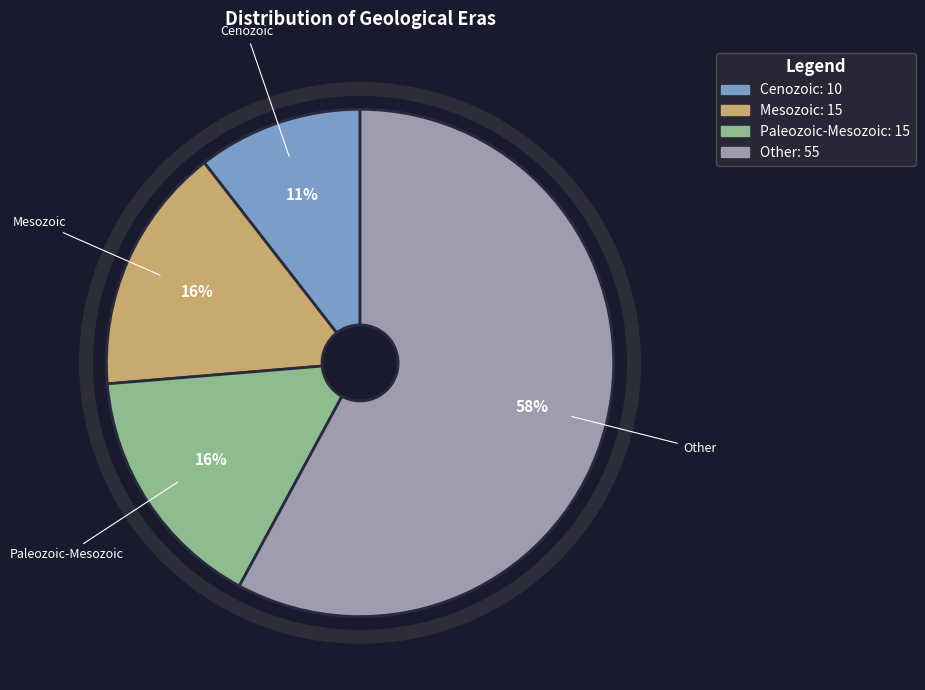

To the nearest percent, what is the average slice percentage?

25%